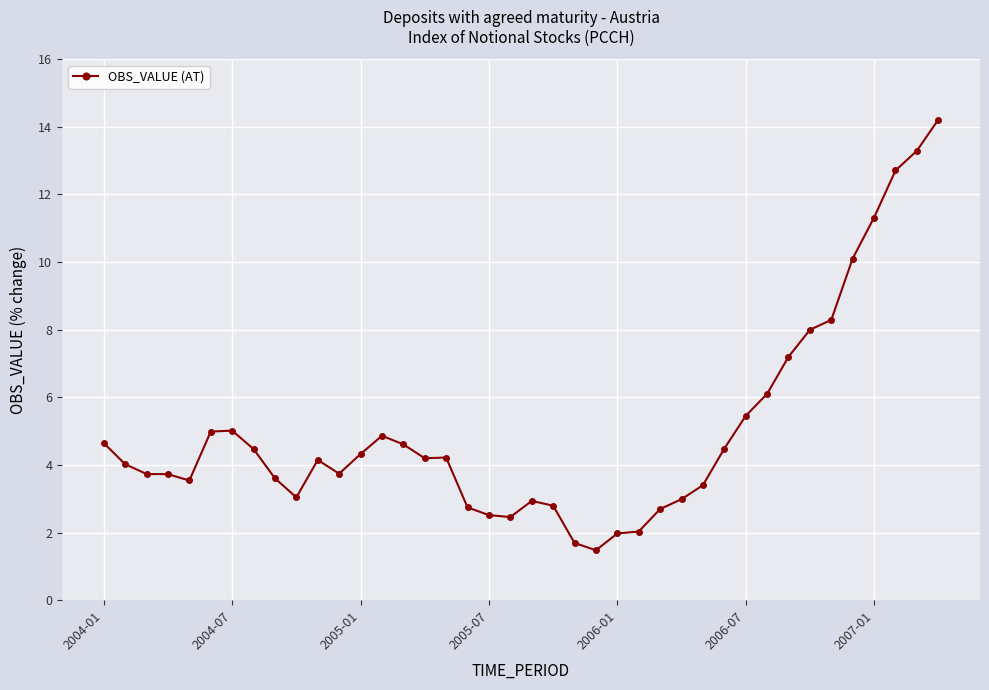

True or false: the data has more than 2 interior local peaks.

True